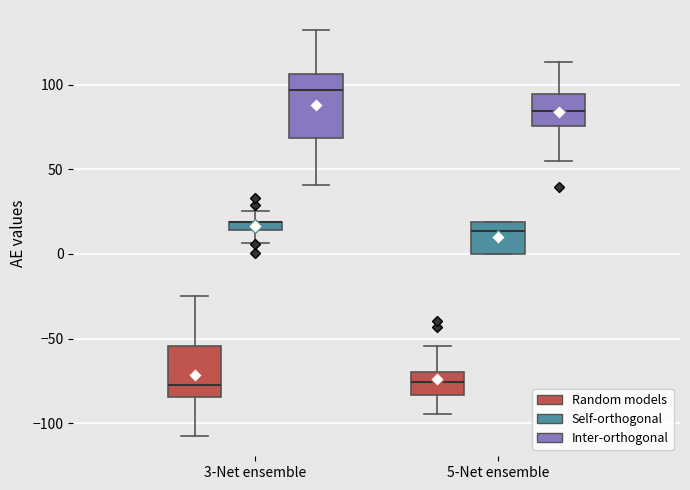

Where does the median line of the box for 3-Net ensemble (Random models) sit on the y-axis? The values are not printed on the chart, so give them approximately, as read against the axis.

-75